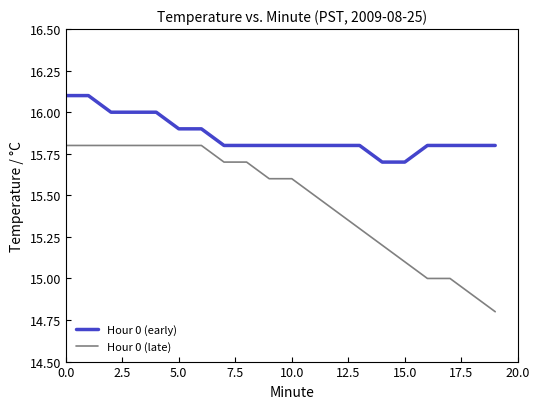

True or false: Hour 0 (early) and Hour 0 (late) cross at least once.

False